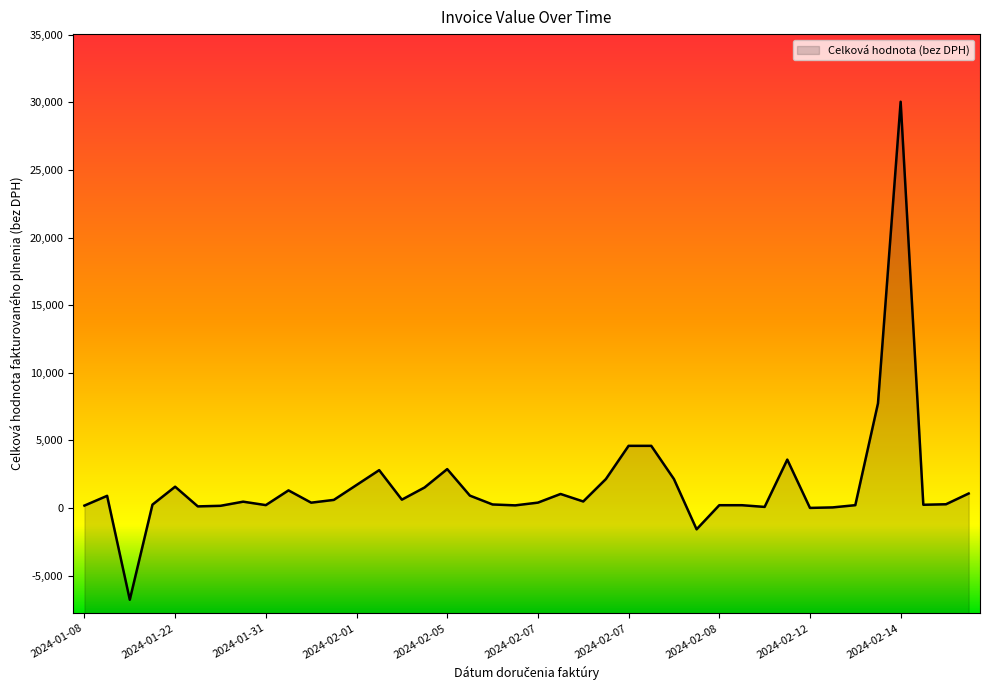

Count the number of data series in this chart.

1